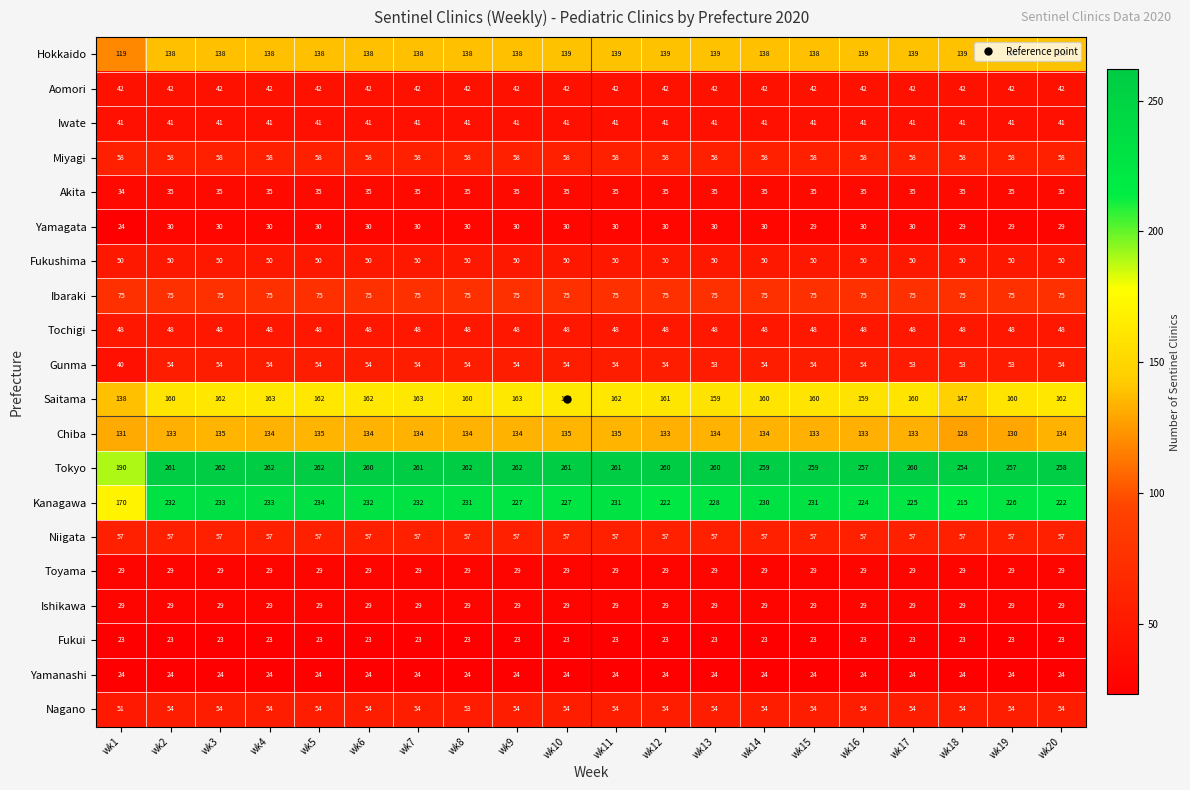

Which series changed the most between wk2 and wk18?

Kanagawa